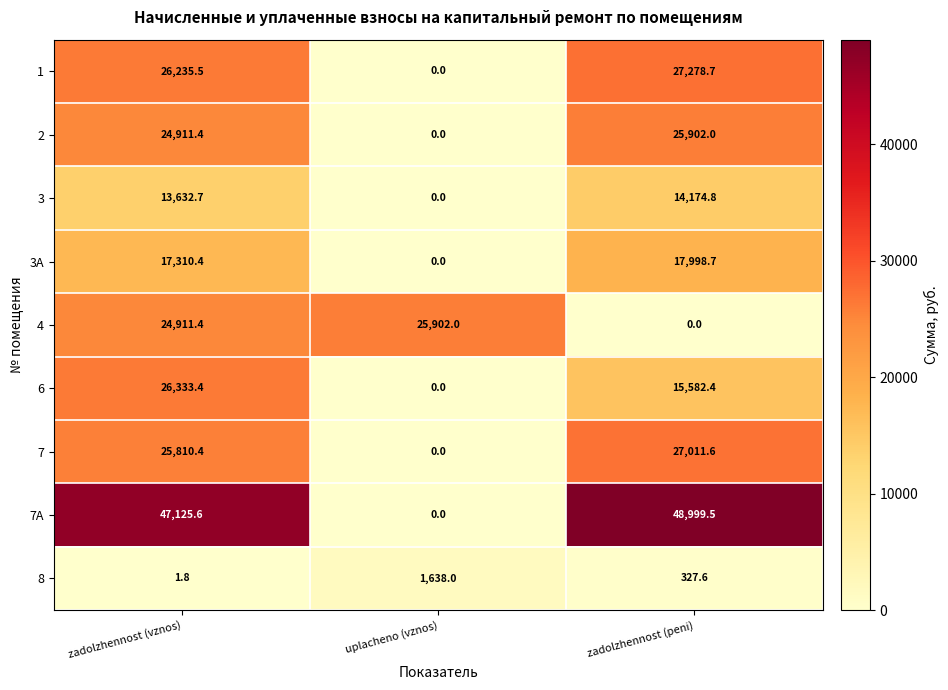

At how many categories does at least one series exceed 36816?

2